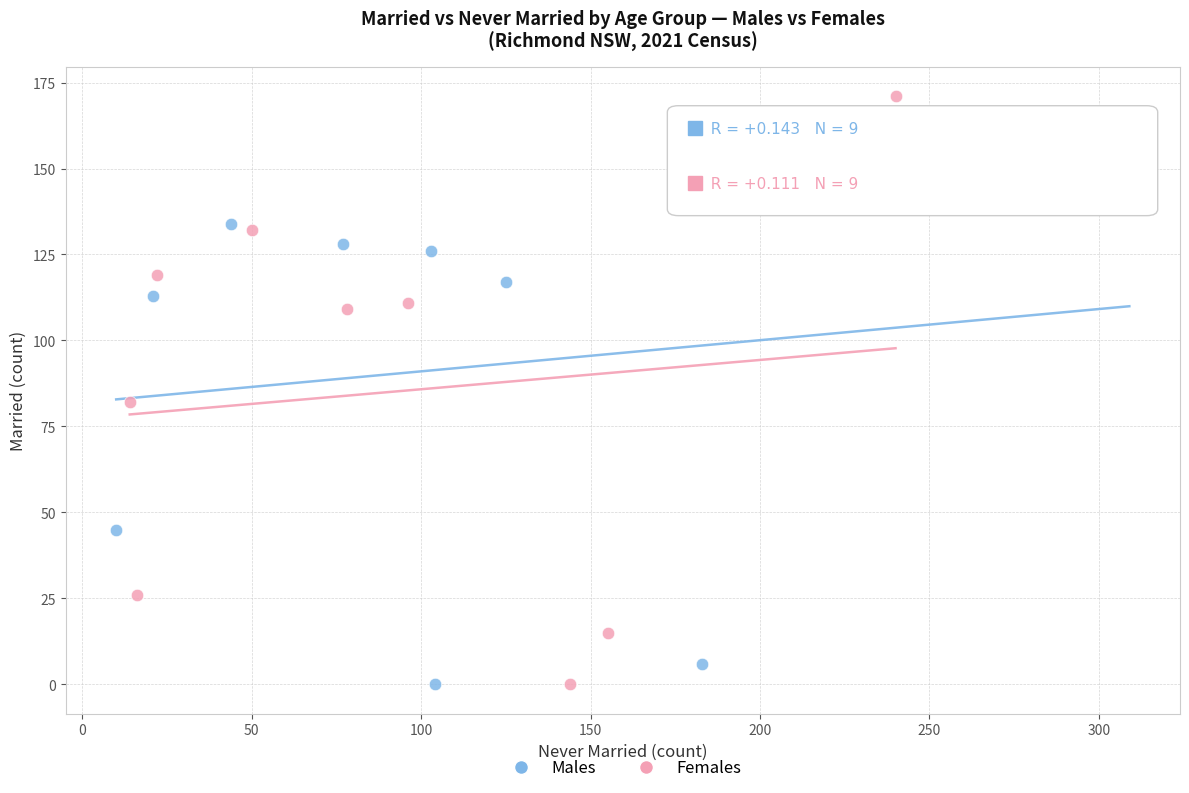

What are all the series names shown in the legend?

Males, Females